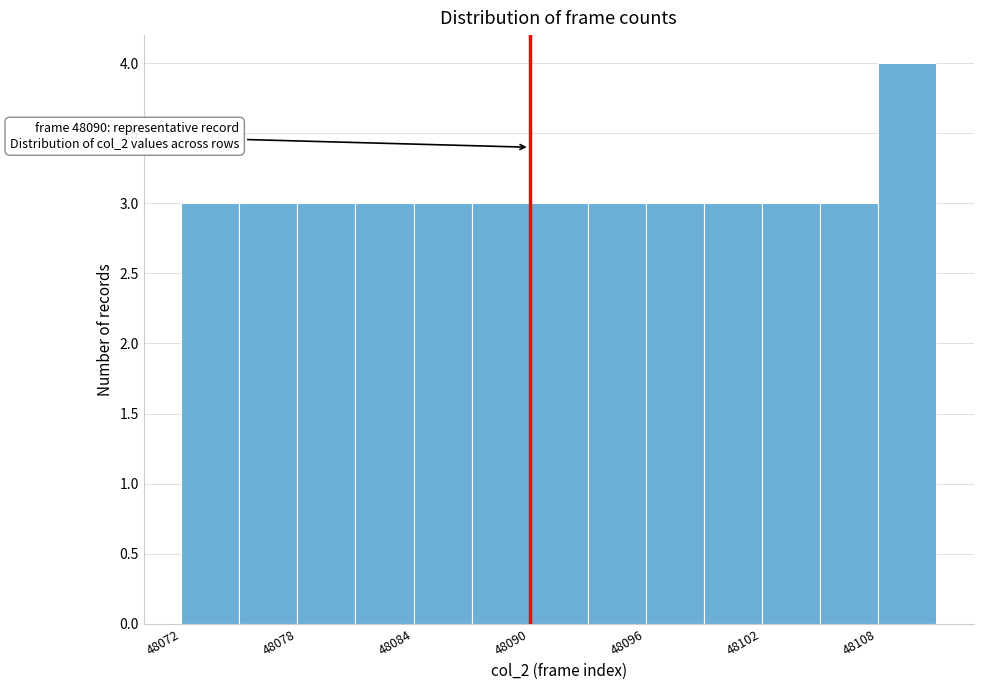

Around what value on the x-axis is the tallest bar? Give the approximate position of its centre, as read against the axis.

48110